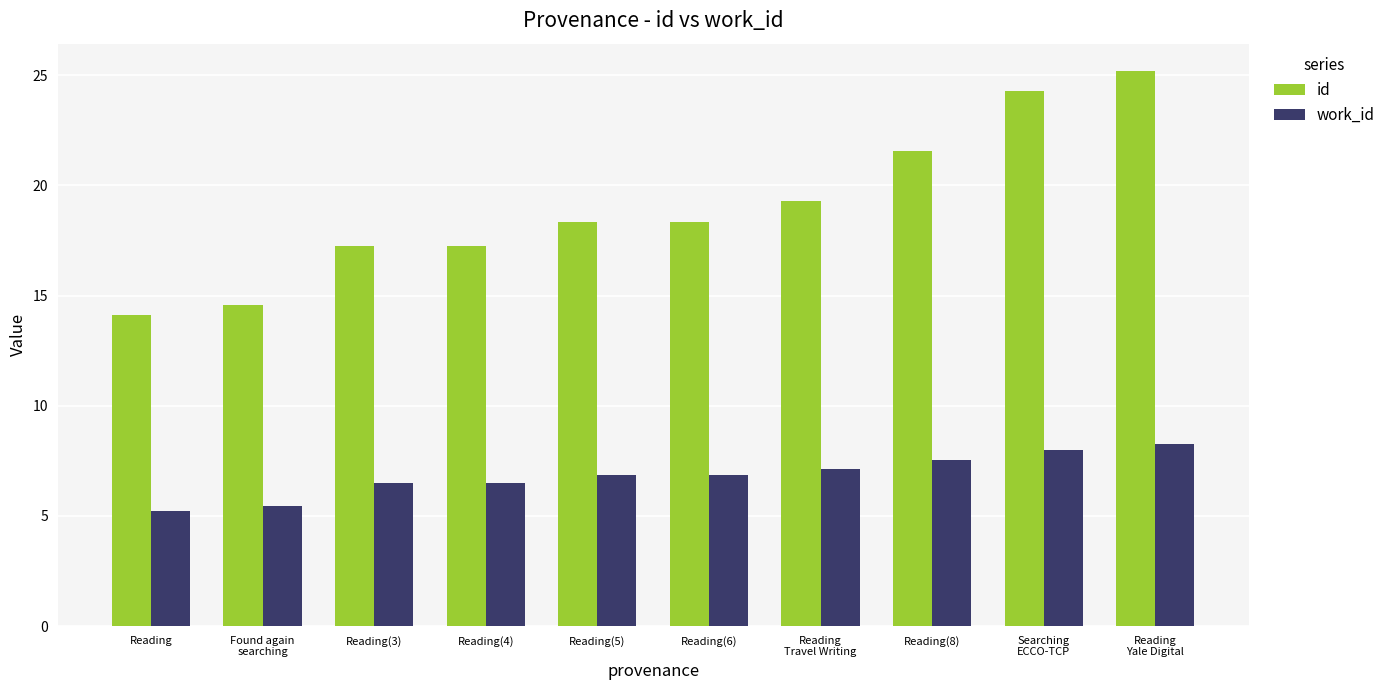

How many values in the work_id series exceed 6?

8